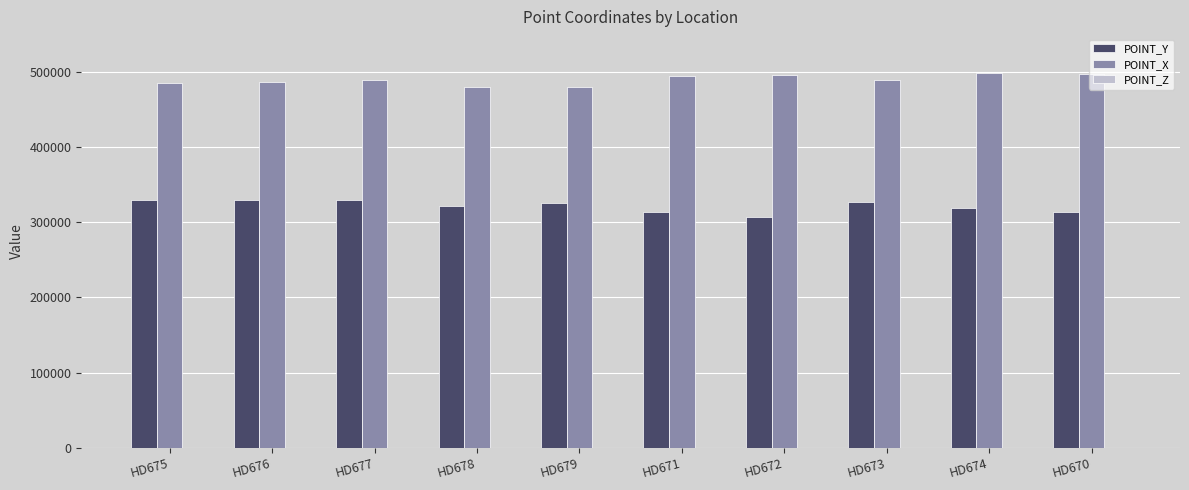

Are the bars grouped side by side (vs. stacked)?

Yes